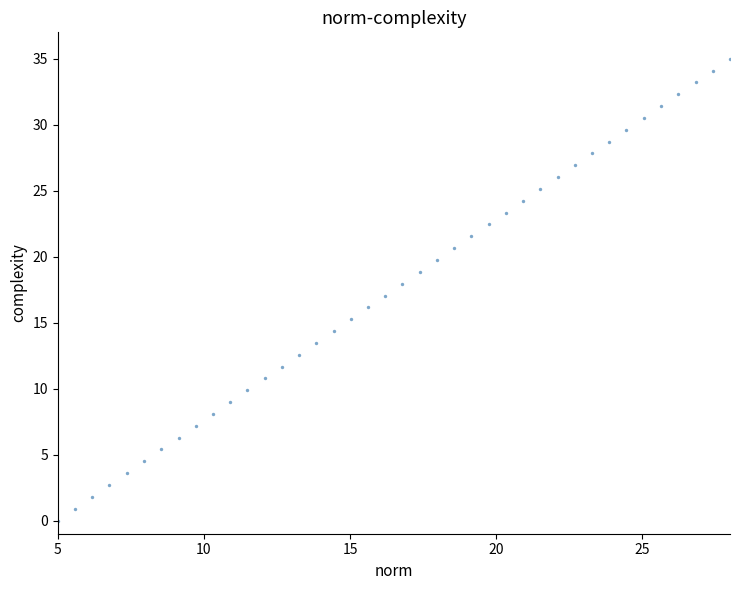

What is the range of Y values (max minus min)?

35.0